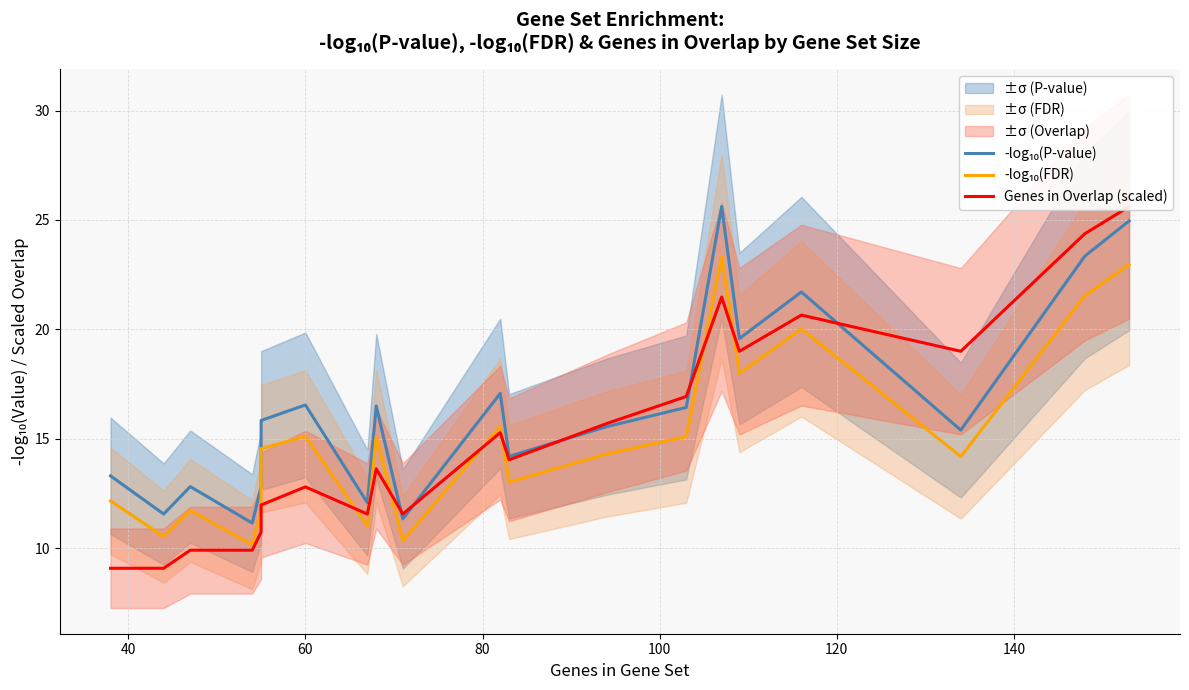

Between 40 and 80, which series saw the biggest shift?

Genes in Overlap (scaled)